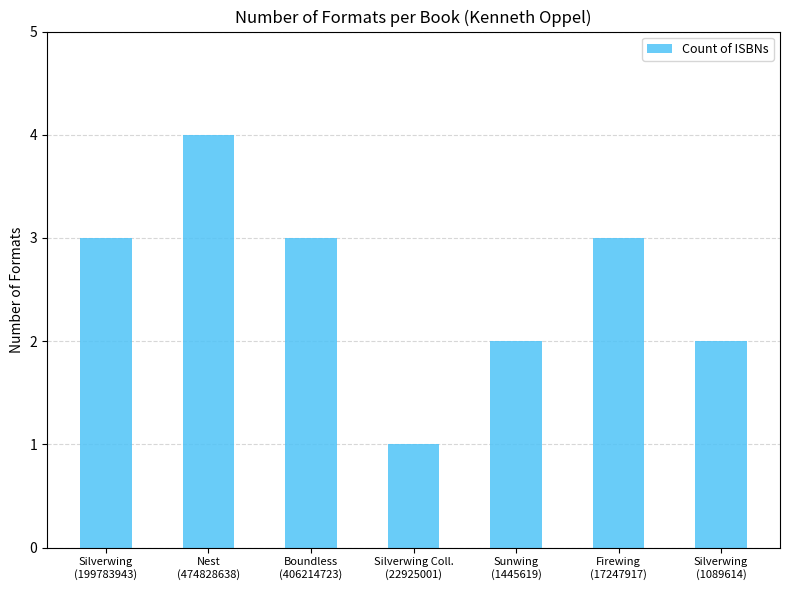

Reading left to right, list all the values displayed in this chart.

3	4	3	1	2	3	2